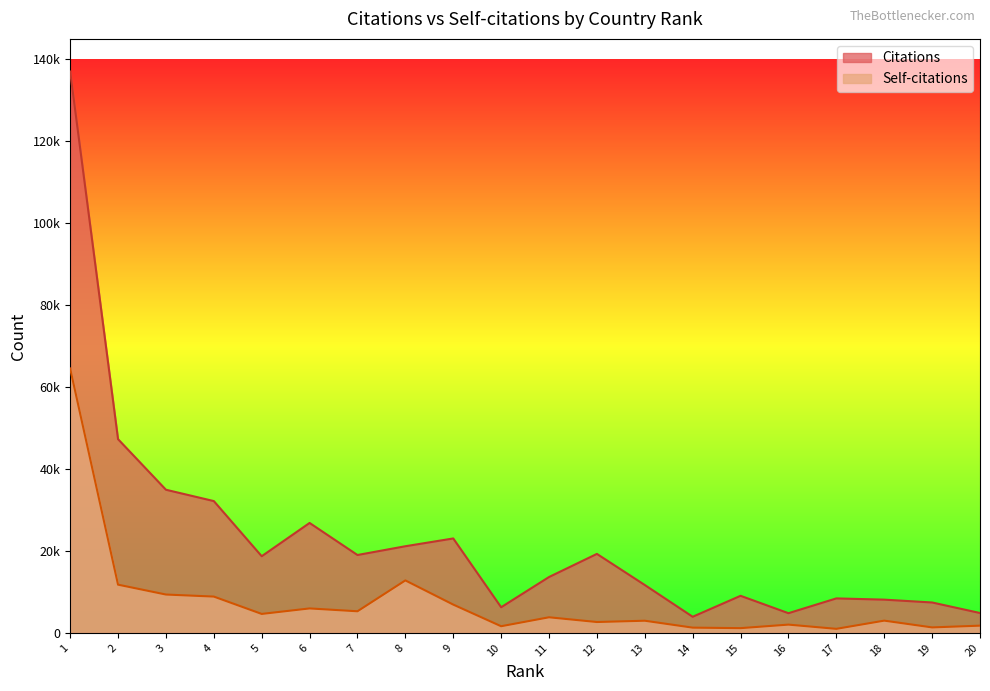

Is the value of Citations at 16 greater than the value of Self-citations at 19?

Yes